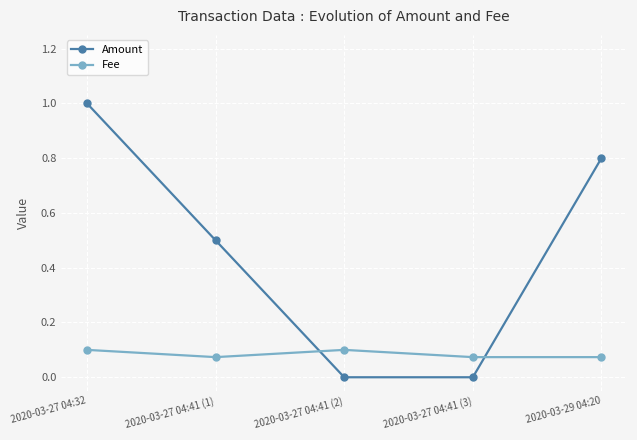

What is the total value across all series at 2020-03-27 04:32?

1.1